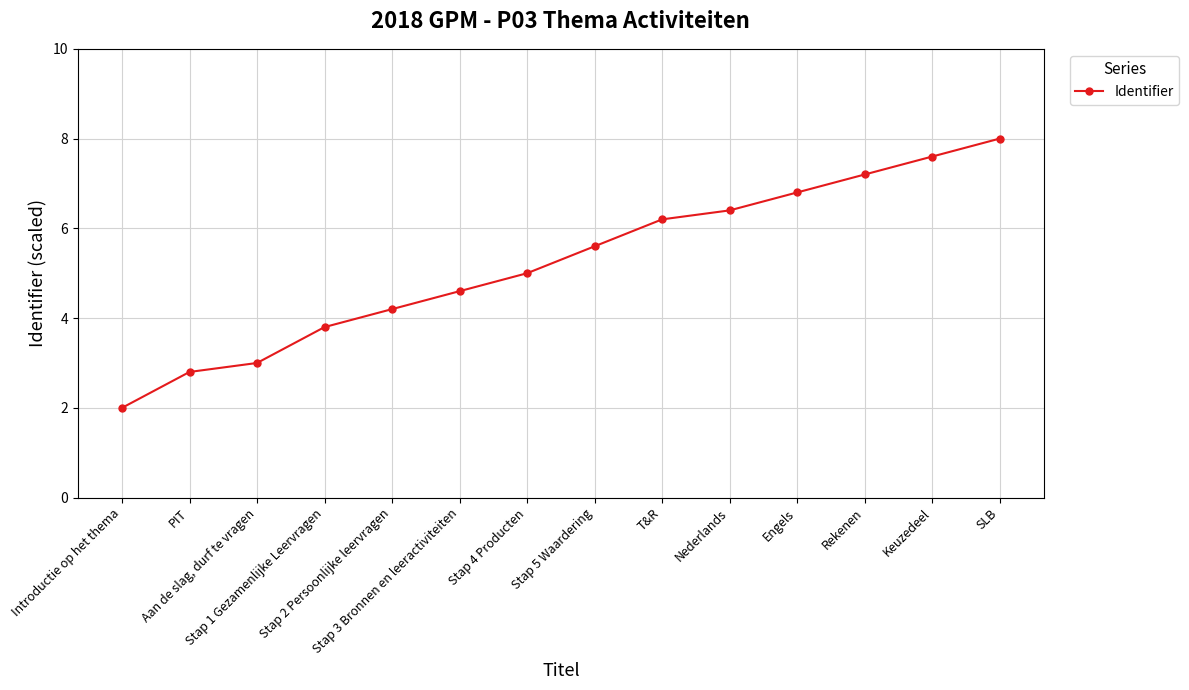

Reading right to left, list all the values displayed in this chart.

8.0	7.6	7.2	6.8	6.4	6.2	5.6	5.0	4.6	4.2	3.8	3.0	2.8	2.0